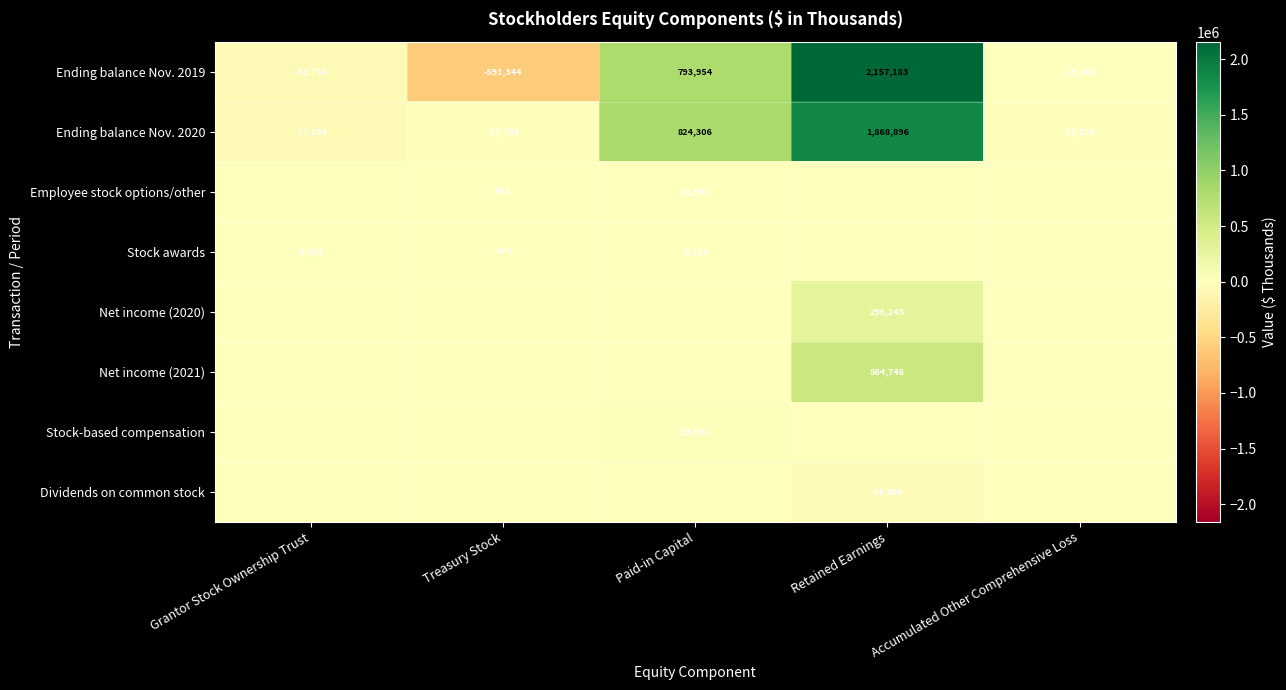

At how many categories does at least one series exceed -53497?

5